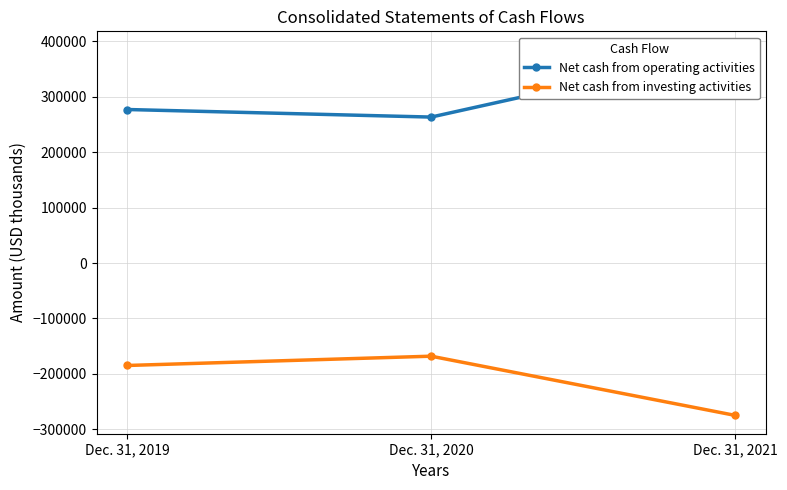

List the labels in order of Net cash from operating activities value, smallest first.

Dec. 31, 2020, Dec. 31, 2019, Dec. 31, 2021